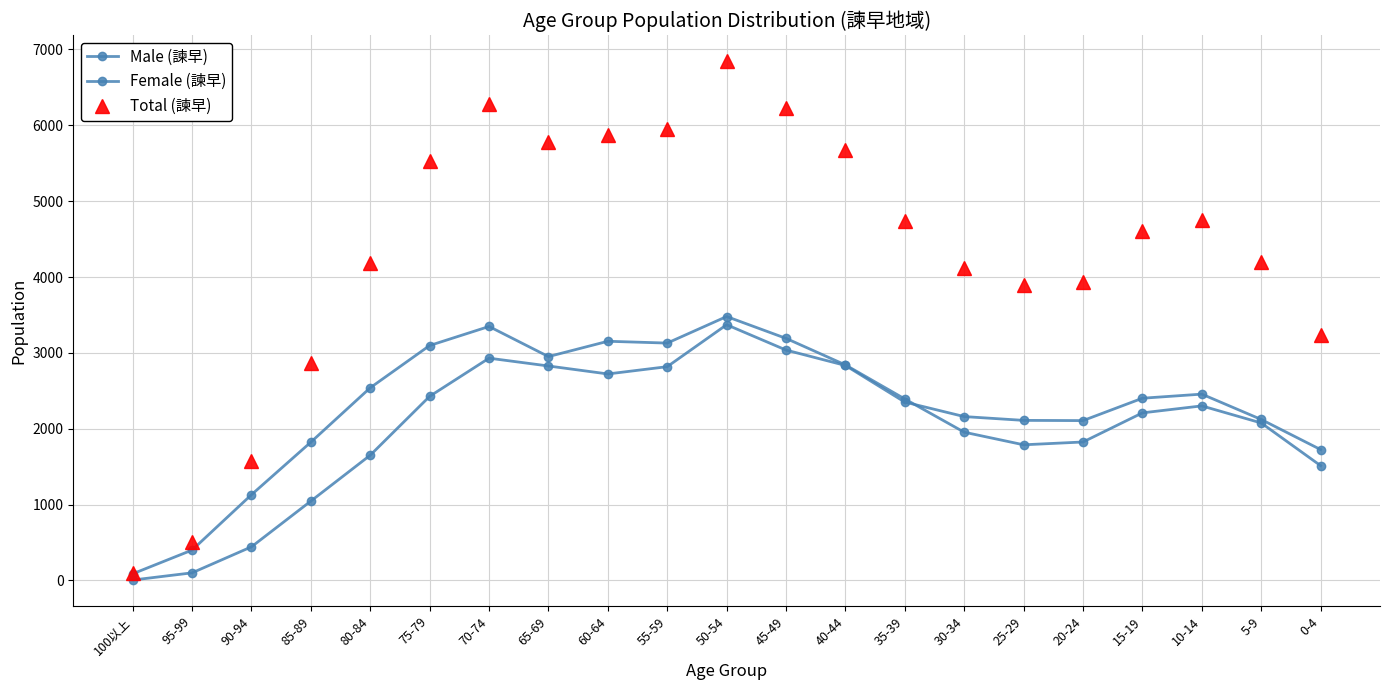

What is the maximum value shown in the chart?

6850